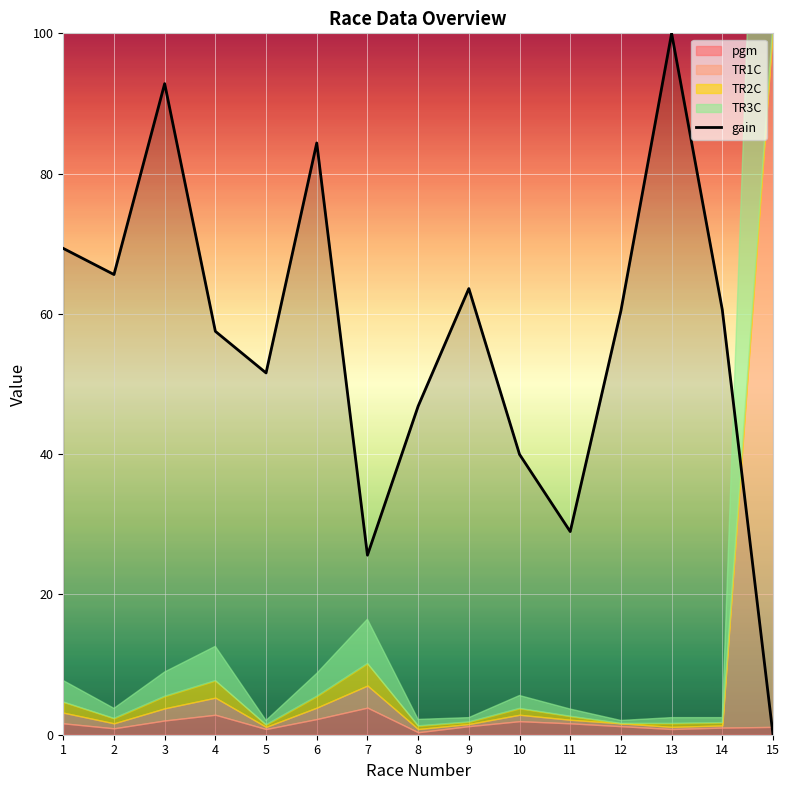

Rank the categories by value from highest to lowest.

13, 3, 6, 1, 2, 9, 14, 12, 4, 5, 8, 10, 11, 7, 15